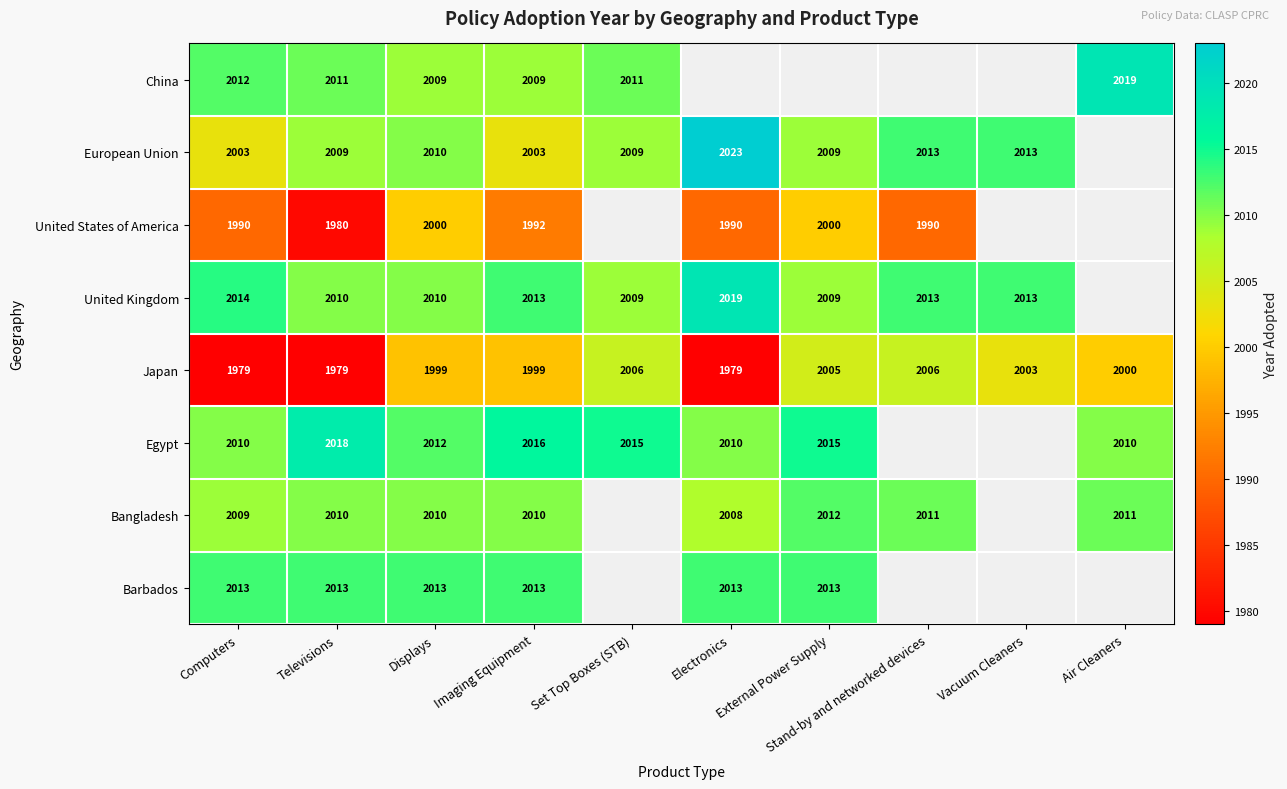

True or false: Japan has a value of 3368.0 at Stand-by and networked devices.

False